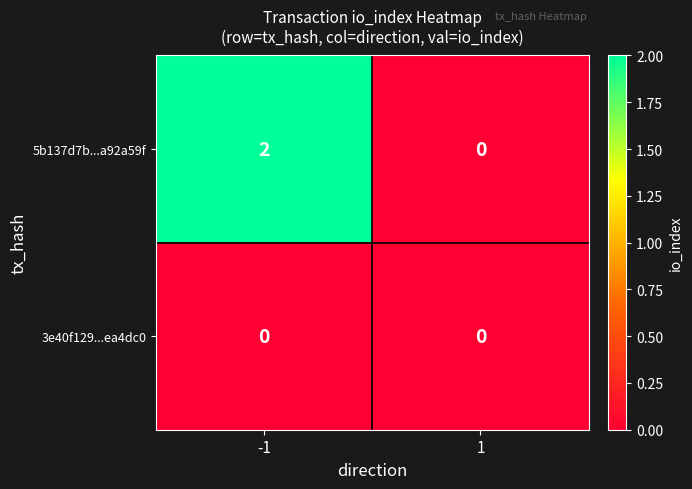

The value of 5b137d7b...a92a59f at 1 is 1. True or false?

False